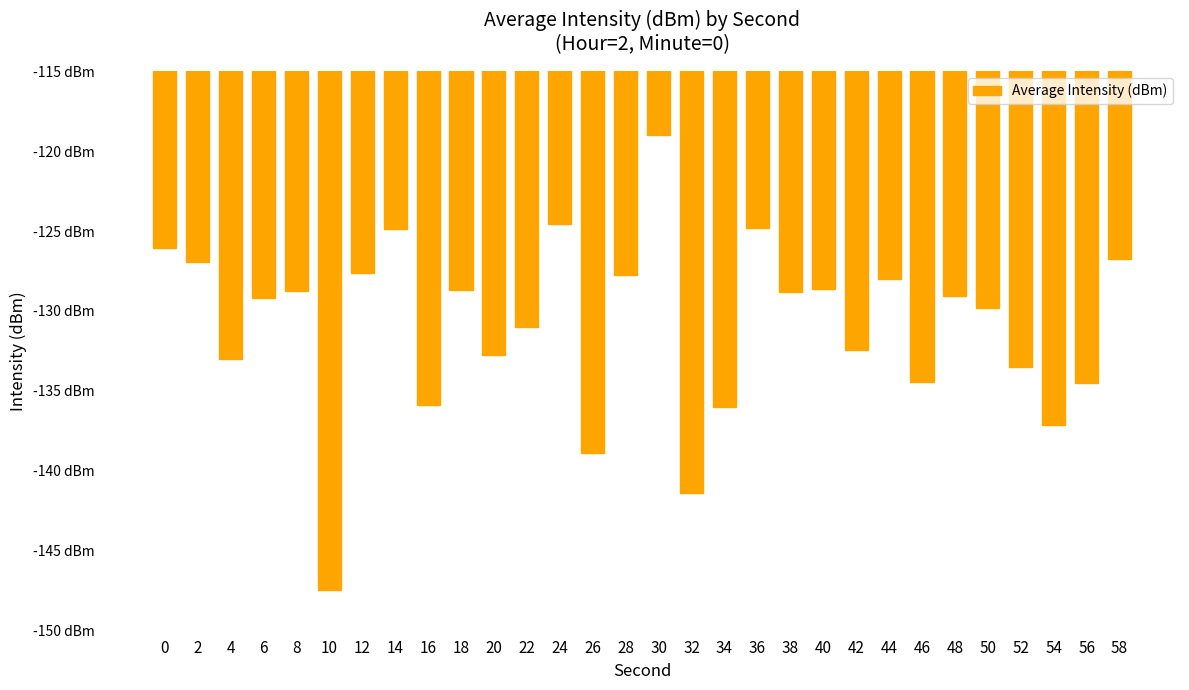

Does the chart contain any negative values?

Yes